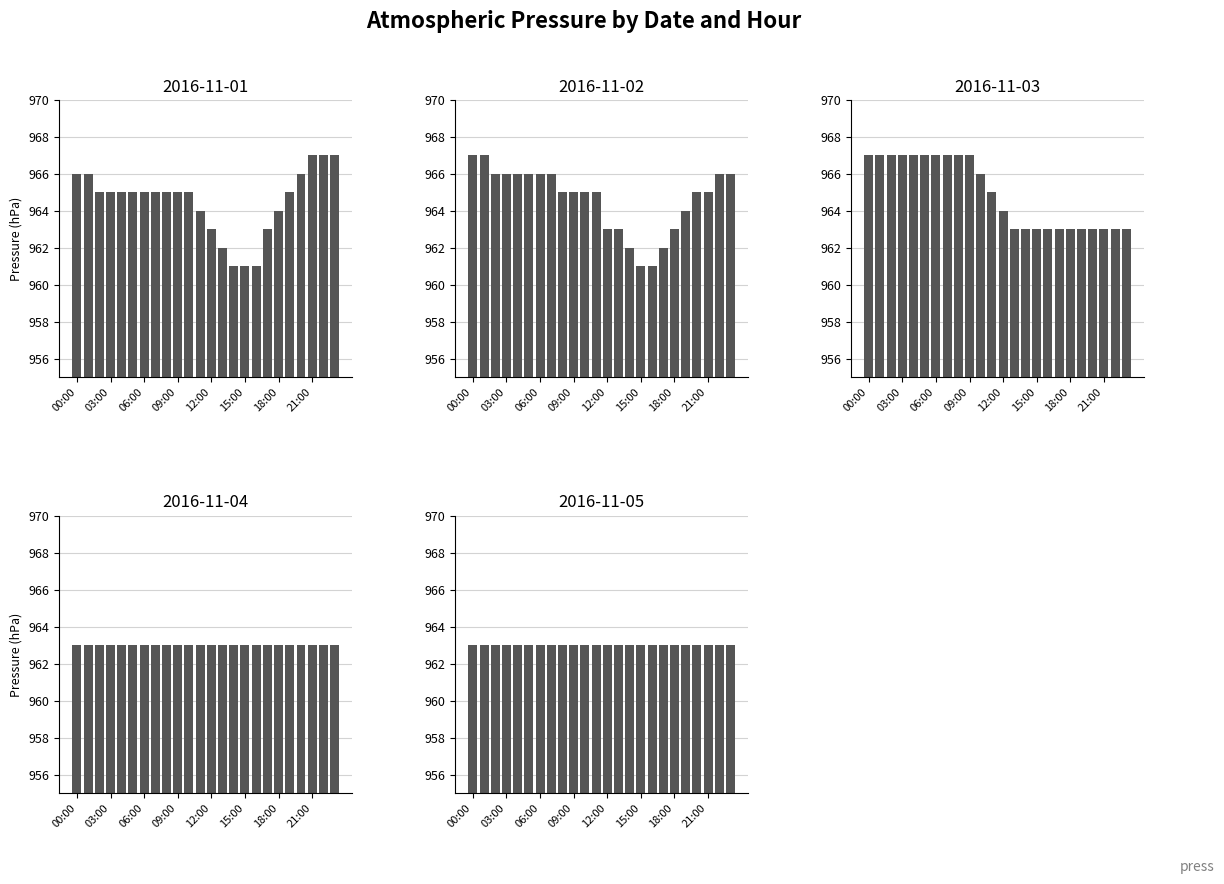

Rank the categories by value from lowest to highest.

14:00, 15:00, 16:00, 13:00, 12:00, 17:00, 11:00, 18:00, 02:00, 03:00, 04:00, 05:00, 06:00, 07:00, 08:00, 09:00, 10:00, 19:00, 00:00, 01:00, 20:00, 21:00, 22:00, 23:00